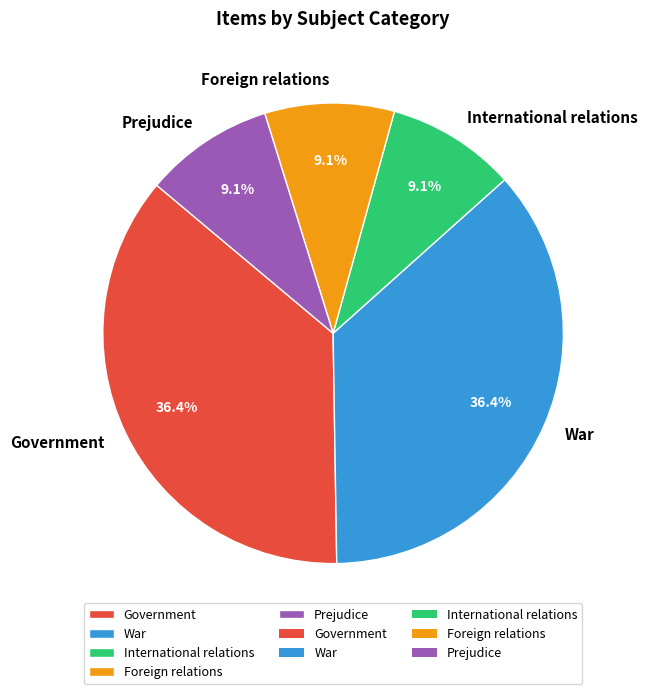

To the nearest percent, what is the difference between the Foreign relations and Government slice percentages?

27%